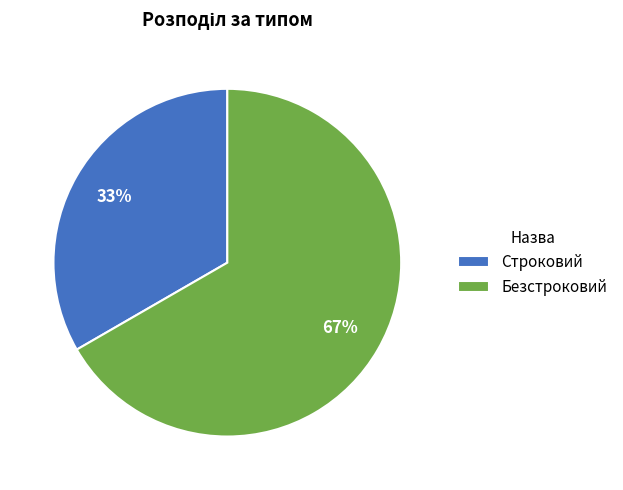

What is the smallest slice in the pie chart?

Строковий